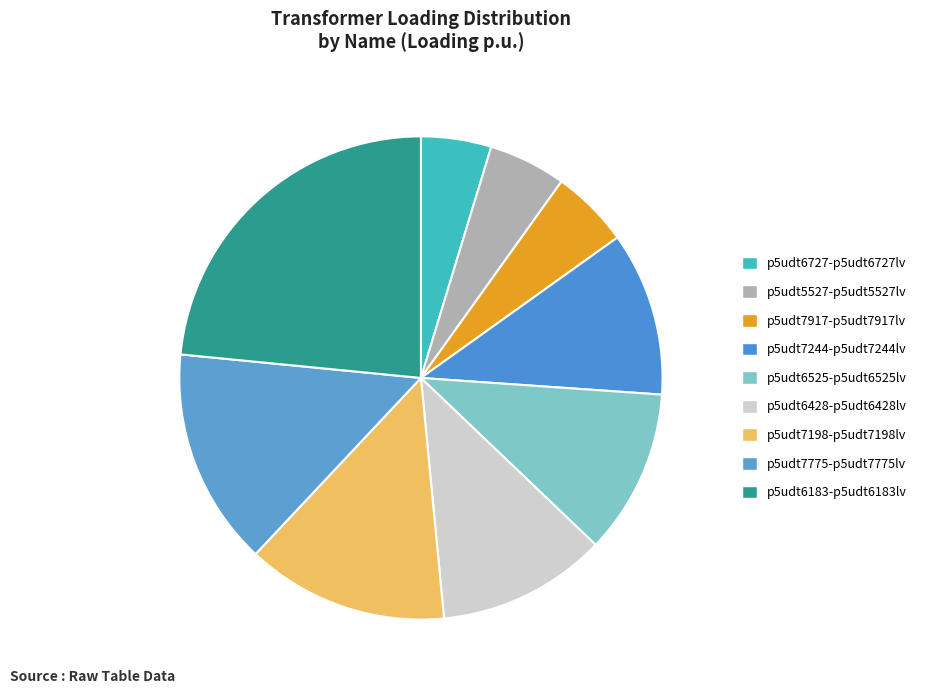

What is the smallest slice in the pie chart?

Transformer.tr(r:p5udt6727-p5udt6727lv)